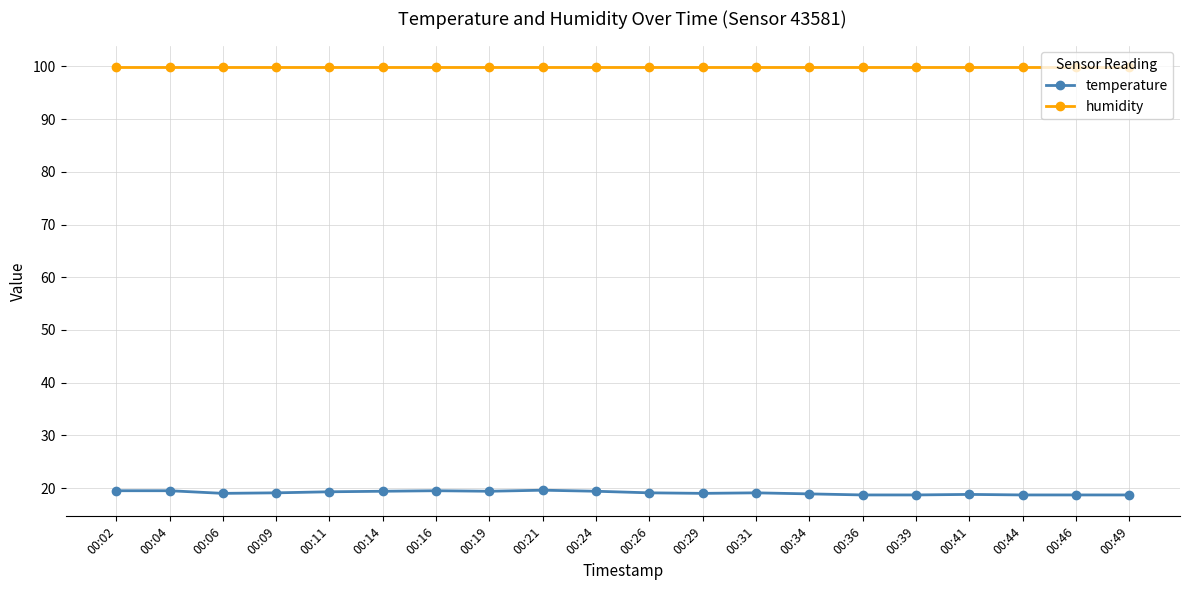

True or false: humidity has a value of 99.9 at 00:41.

True